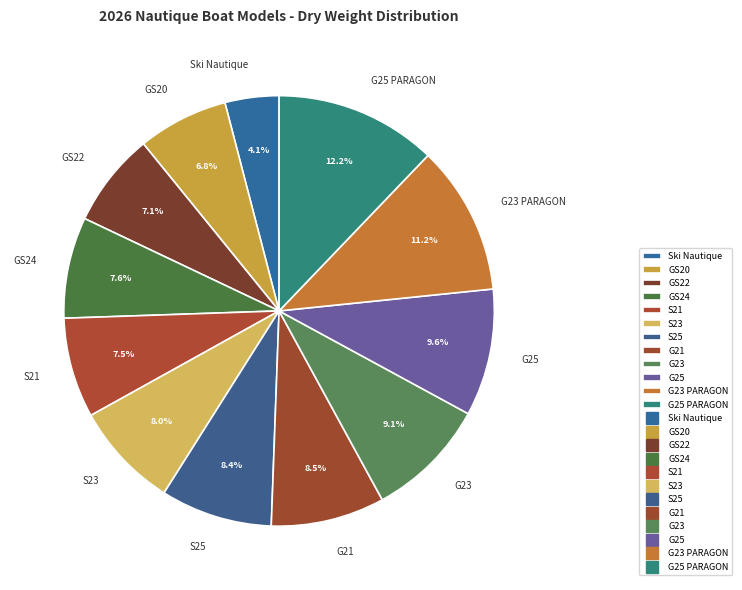

What is the largest slice in the pie chart?

G25 PARAGON